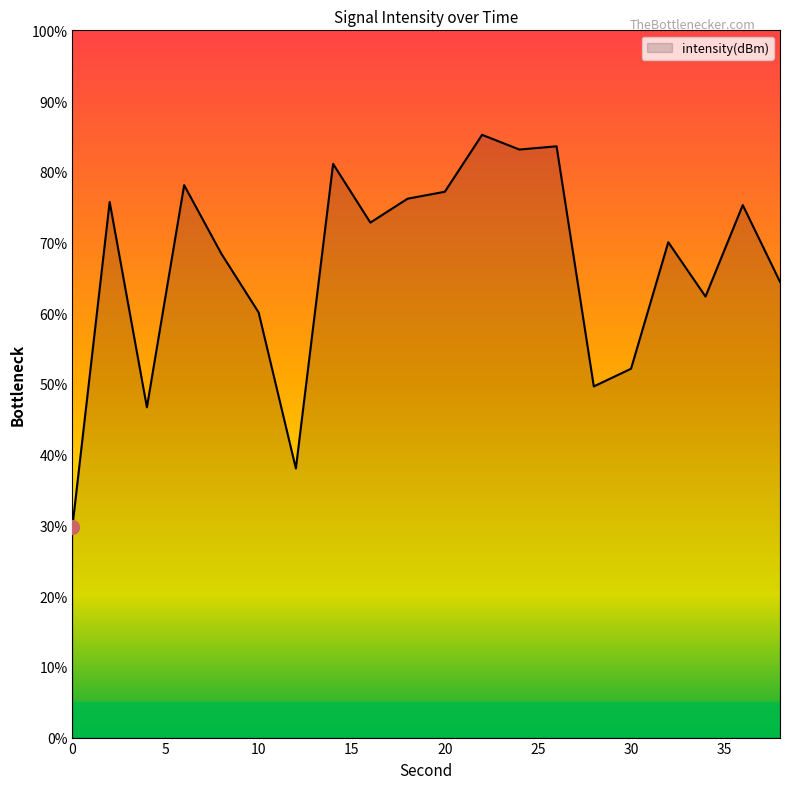

What is the greatest value displayed?

85.2